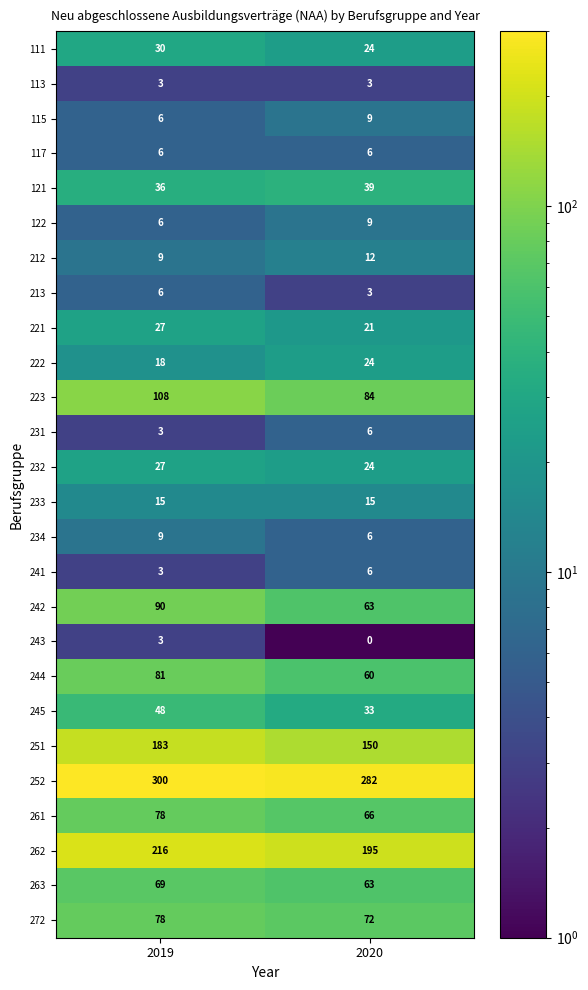

Which category has the lowest value in the 122 series?

2019